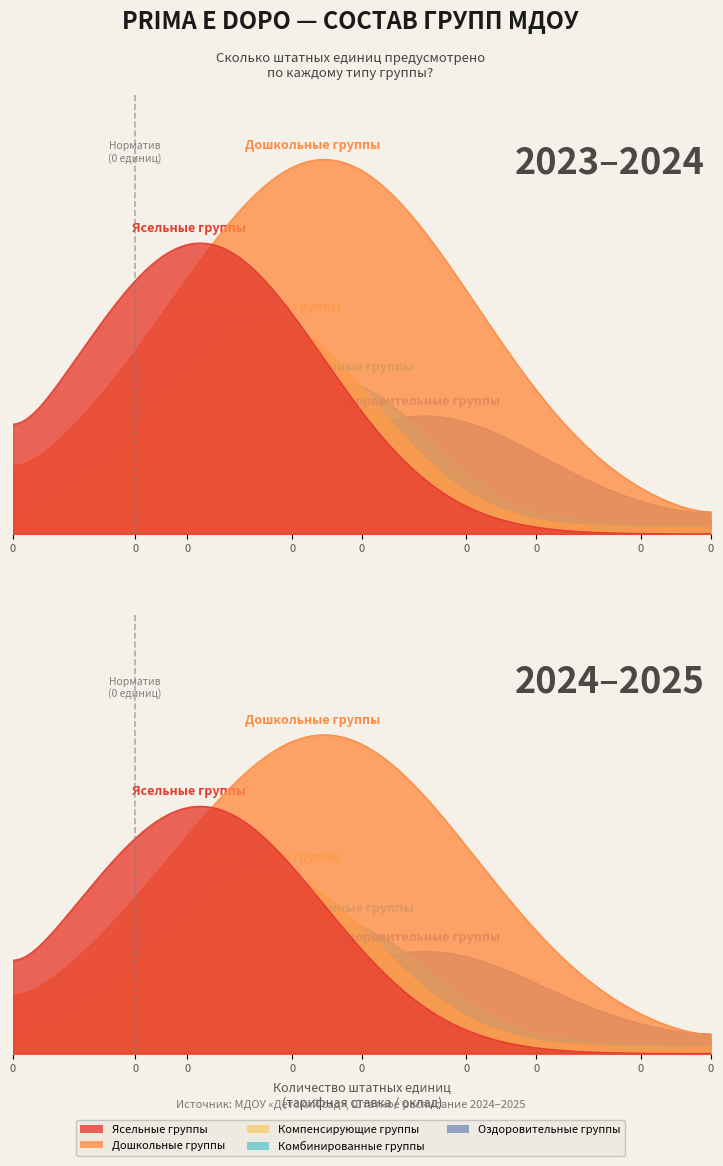

What are all the series names shown in the legend?

Ясельные группы, Дошкольные группы, Компенсирующие группы, Комбинированные группы, Оздоровительные группы